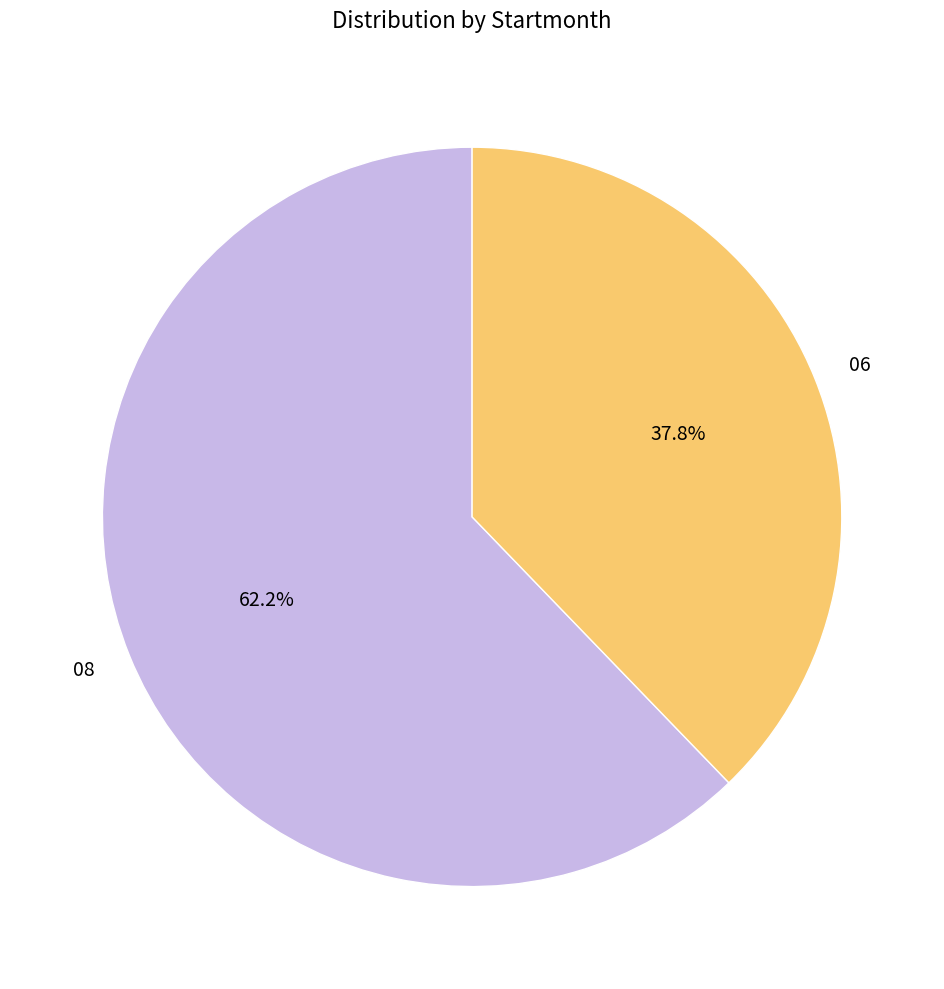

The 06 slice represents 52% of the pie. True or false?

False